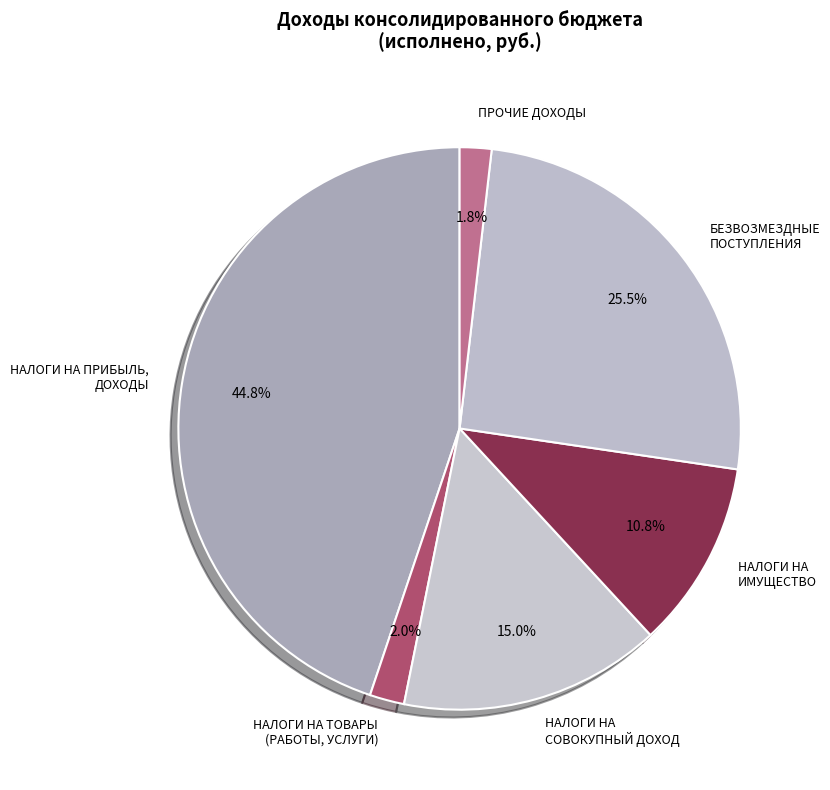

Rank the categories by value from lowest to highest.

ПРОЧИЕ ДОХОДЫ, НАЛОГИ НА ТОВАРЫ (РАБОТЫ, УСЛУГИ), НАЛОГИ НА ИМУЩЕСТВО, НАЛОГИ НА СОВОКУПНЫЙ ДОХОД, БЕЗВОЗМЕЗДНЫЕ ПОСТУПЛЕНИЯ, НАЛОГИ НА ПРИБЫЛЬ, ДОХОДЫ